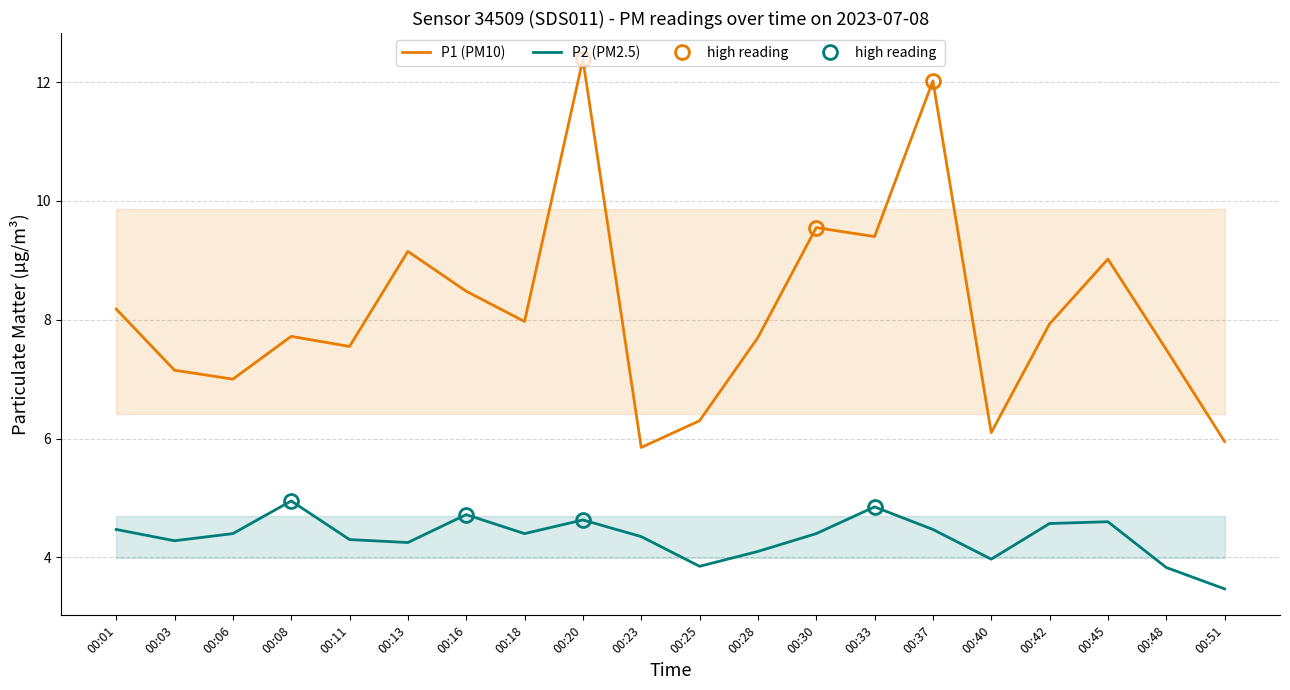

At how many categories does at least one series exceed 8?

8